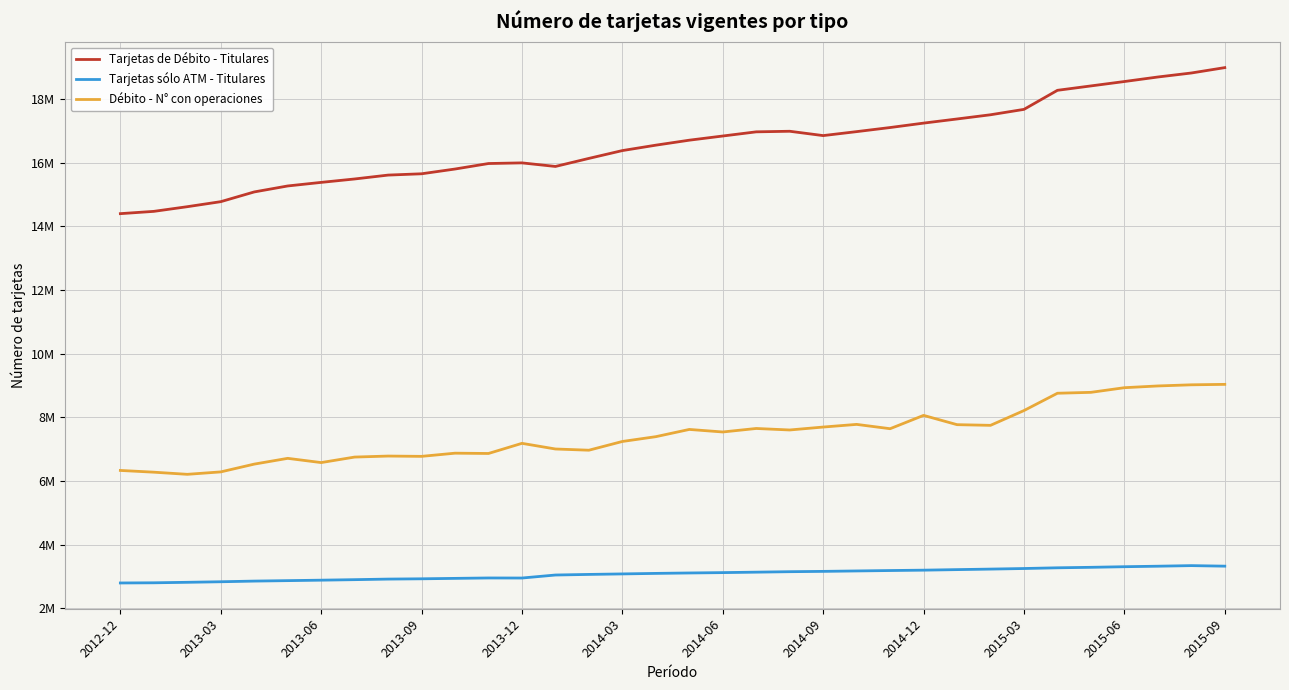

Does the chart display data point markers on the line(s)?

No